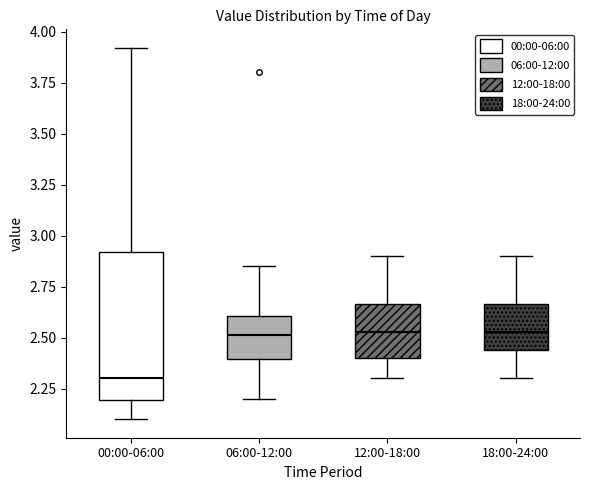

Where does the lower whisker of the box for 18:00-24:00 end on the y-axis? The values are not printed on the chart, so give them approximately, as read against the axis.

2.30